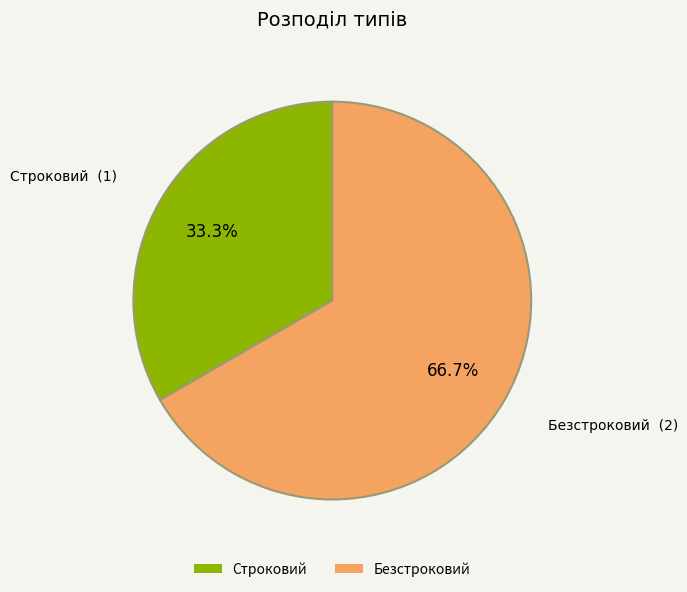

To the nearest percent, what is the average slice percentage?

50%